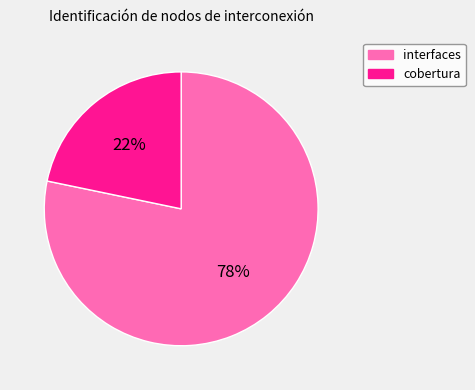

Count the number of slices in the pie.

2